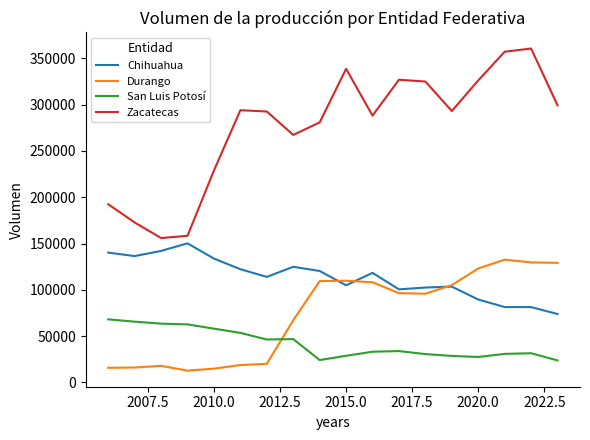

True or false: San Luis Potosí and Chihuahua cross at least once.

False